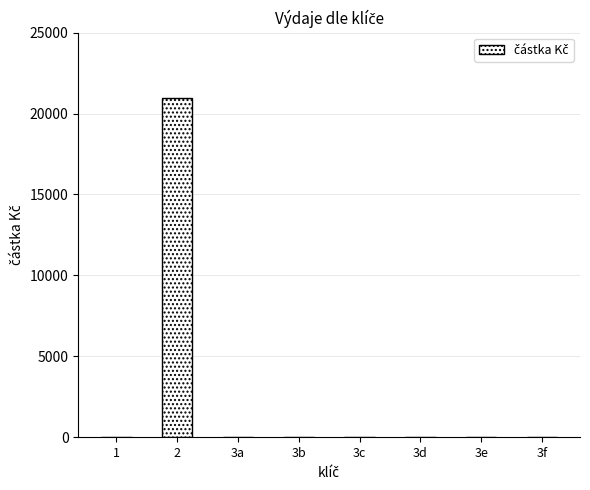

Reading left to right, list all the values displayed in this chart.

1=0.0	2=20932.6	3a=0.0	3b=0.0	3c=0.0	3d=0.0	3e=0.0	3f=0.0